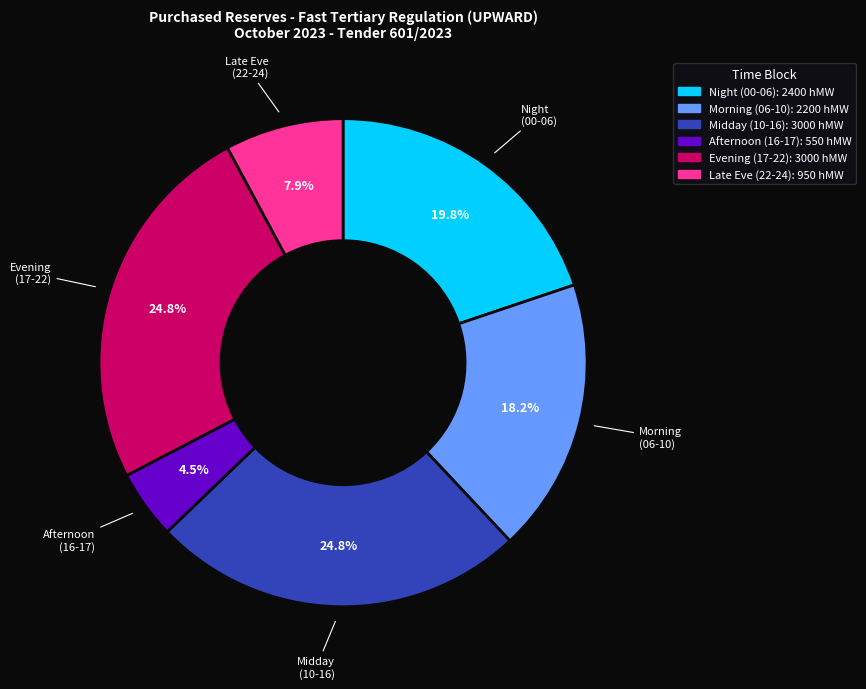

Does any single category account for the majority?

No